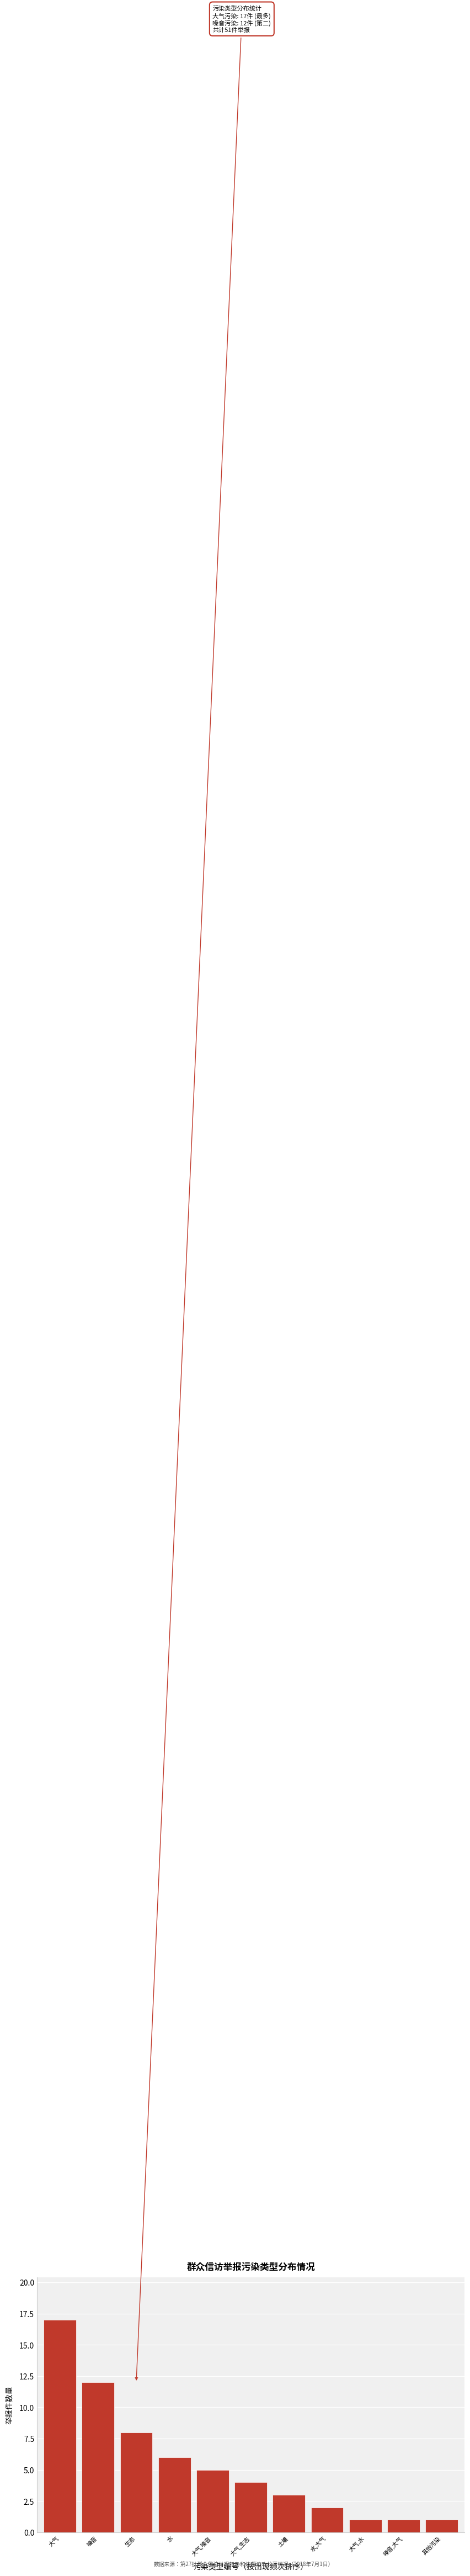

Reading left to right, transcribe all the data shown in this chart.

大气=17	噪音=12	生态=8	水=6	大气,噪音=5	大气,生态=4	土壤=3	水,大气=2	大气,水=1	噪音,大气=1	其他污染=1